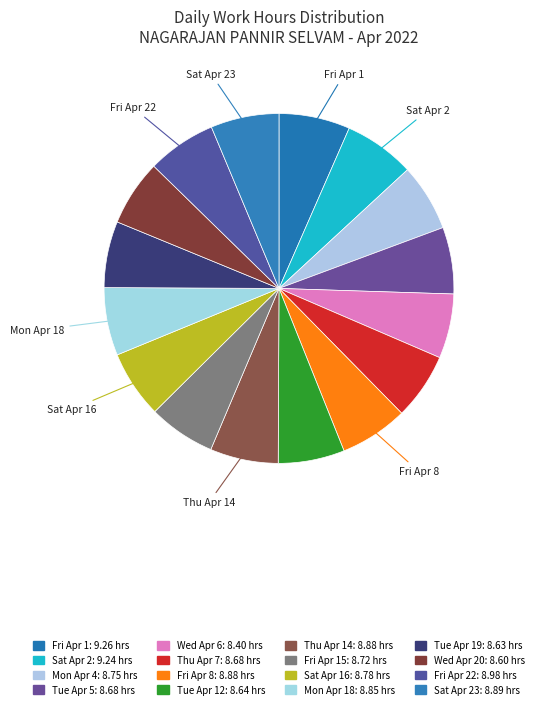

How many segments does this pie chart have?

16